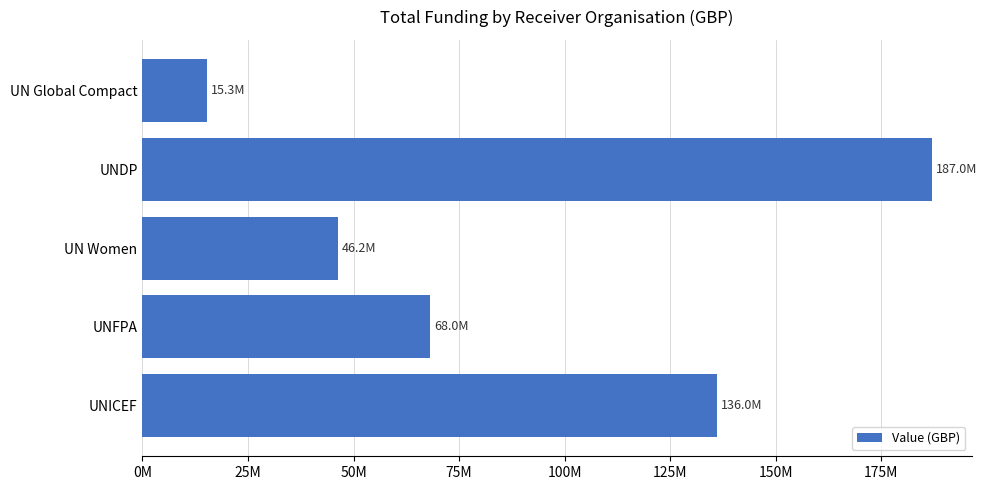

Are the bars horizontal?

Yes